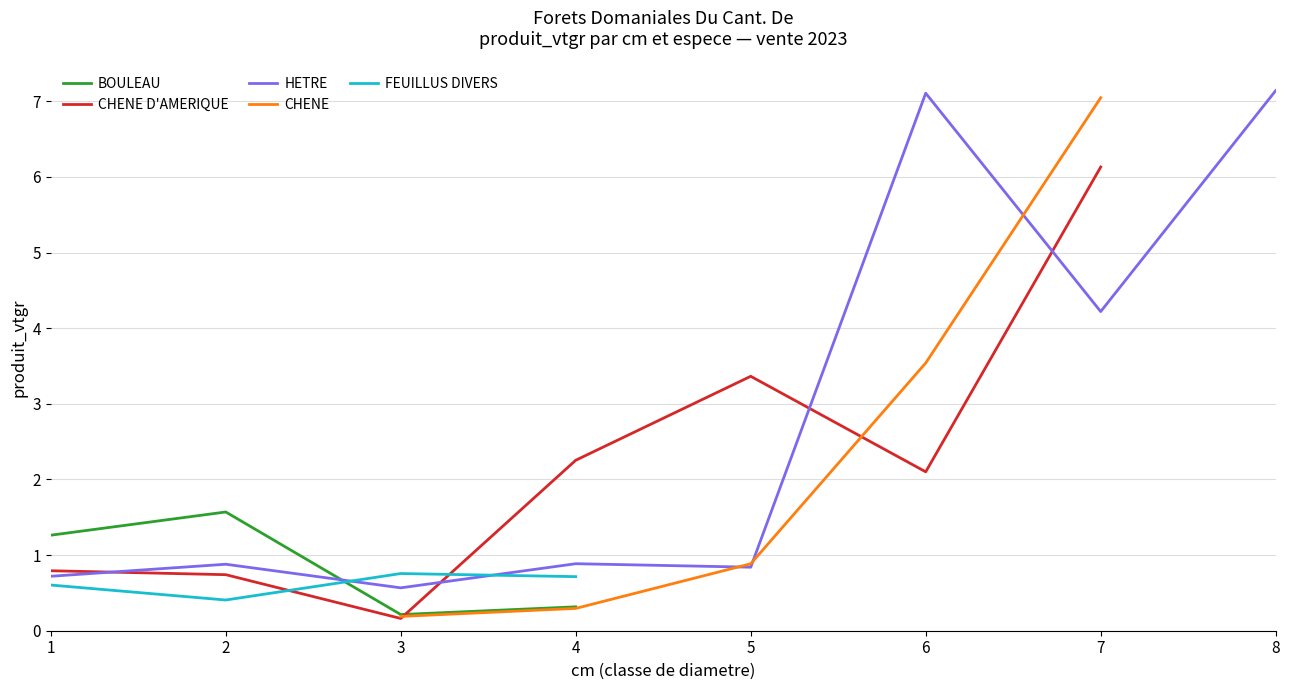

At which label is HETRE closest to 3?

7